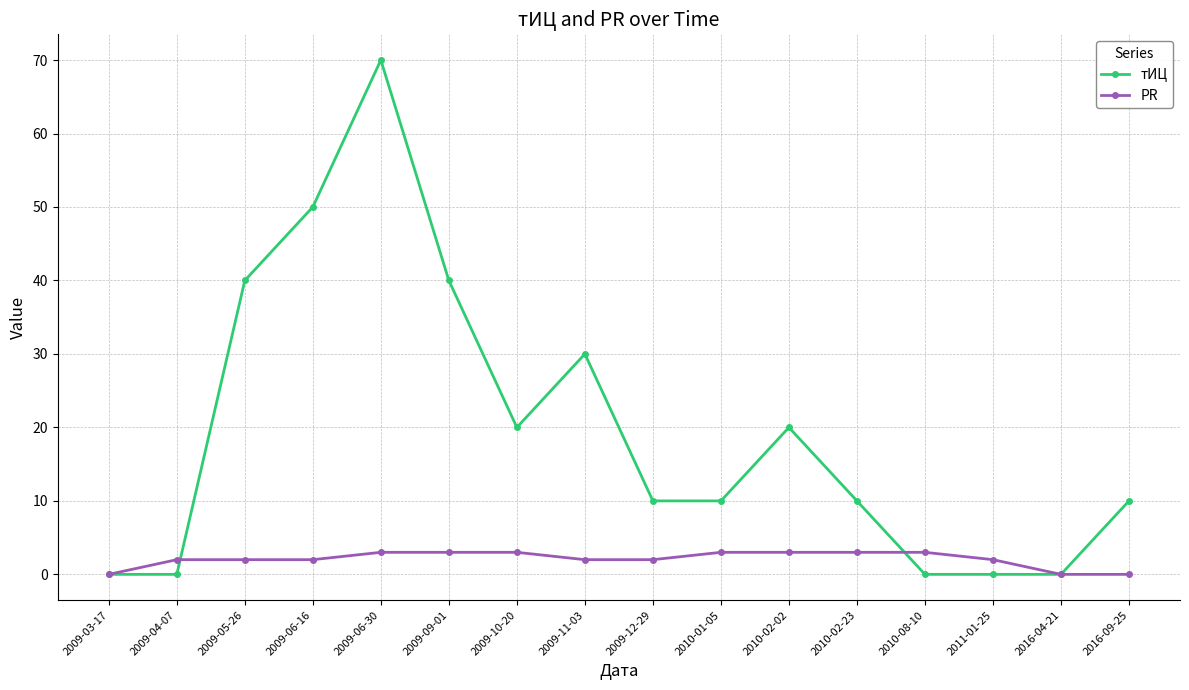

What is the highest value of the тИЦ series?

70